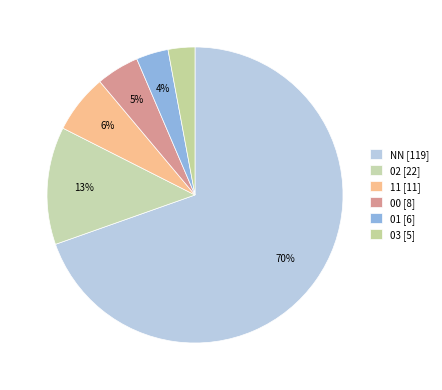

What portion of the pie excludes 02?

87.1%